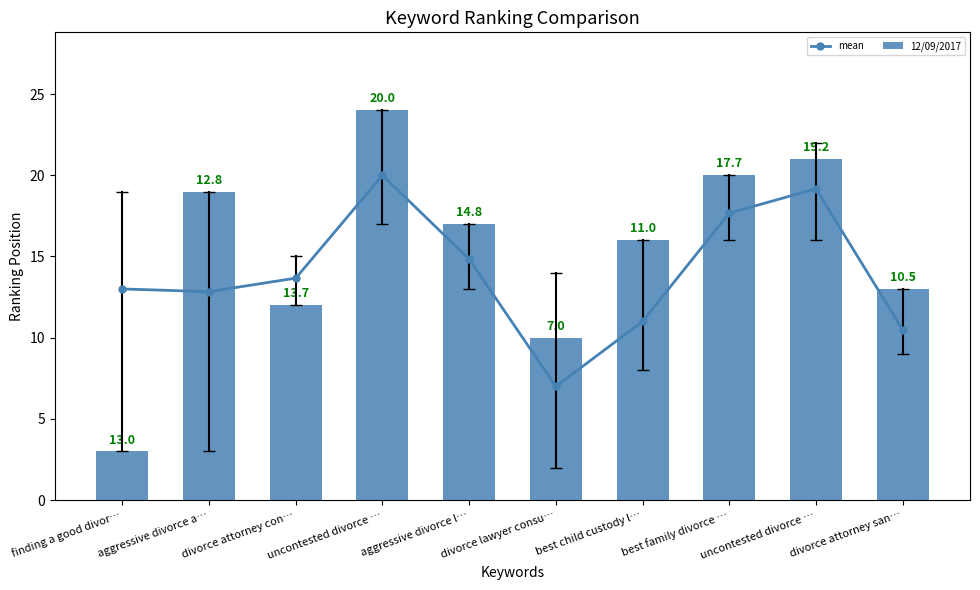

Rank the series by their maximum value, from highest to lowest.

12/09/2017, mean